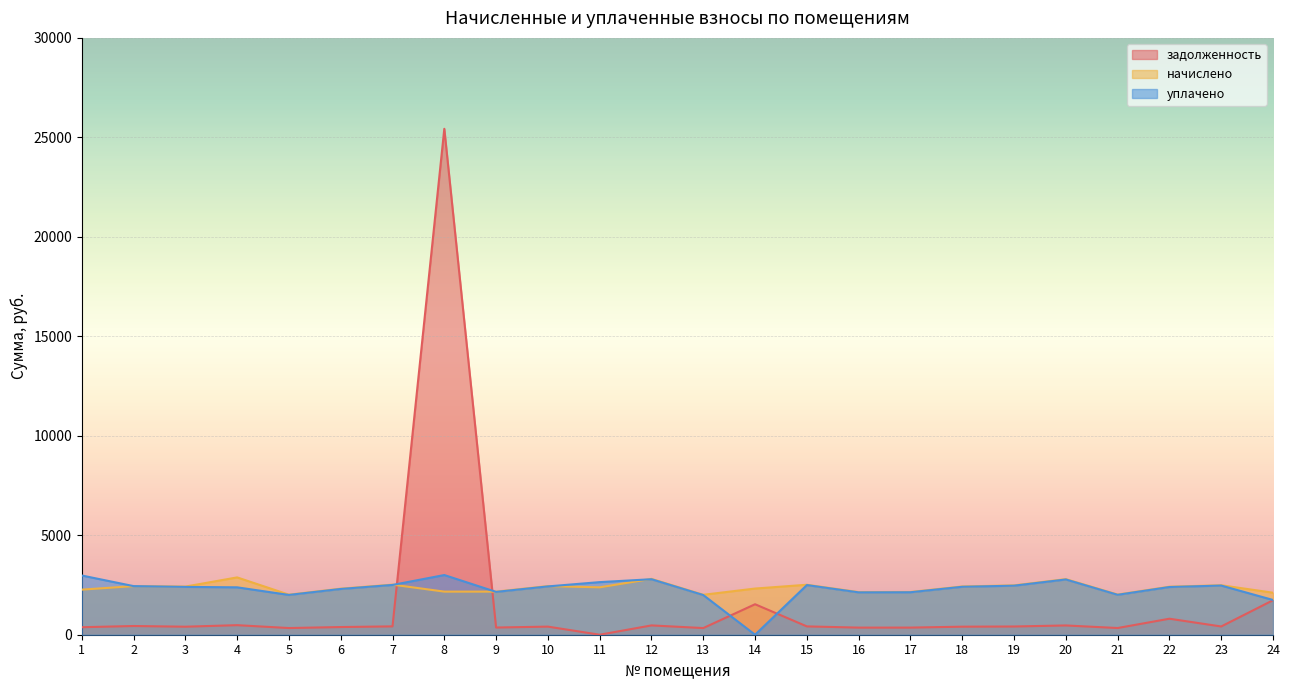

Between which two adjacent categories do уплачено and задолженность first intersect?

7 and 8